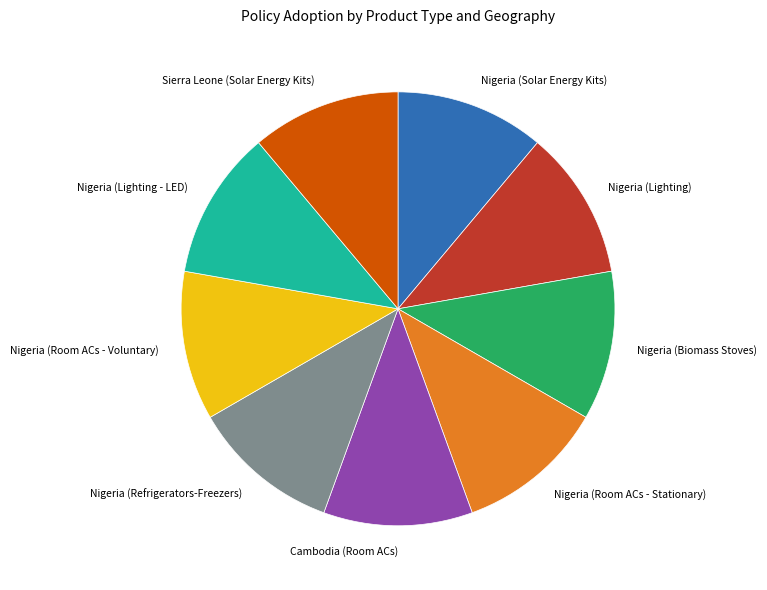

Is the sum of Nigeria (Solar Energy Kits) and Cambodia (Room ACs) greater than half?

No